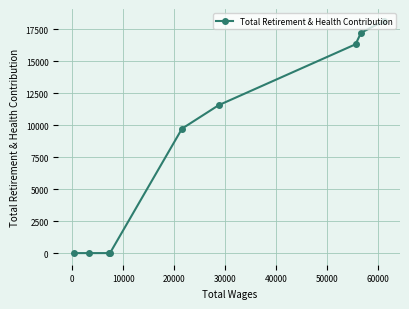

What is the maximum value shown in the chart?

18157